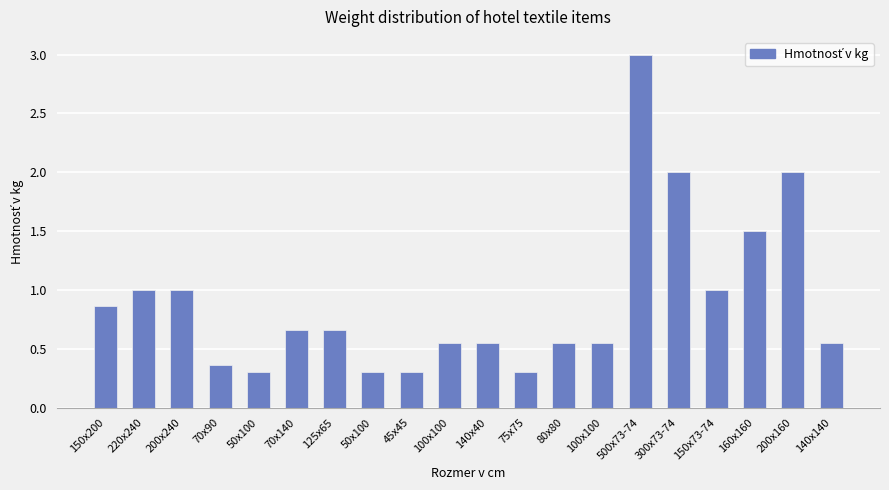

List the labels in order of value, smallest first.

50x100, 50x100, 45x45, 75x75, 70x90, 100x100, 140x40, 80x80, 100x100, 140x140, 70x140, 125x65, 150x200, 220x240, 200x240, 150x73-74, 160x160, 300x73-74, 200x160, 500x73-74